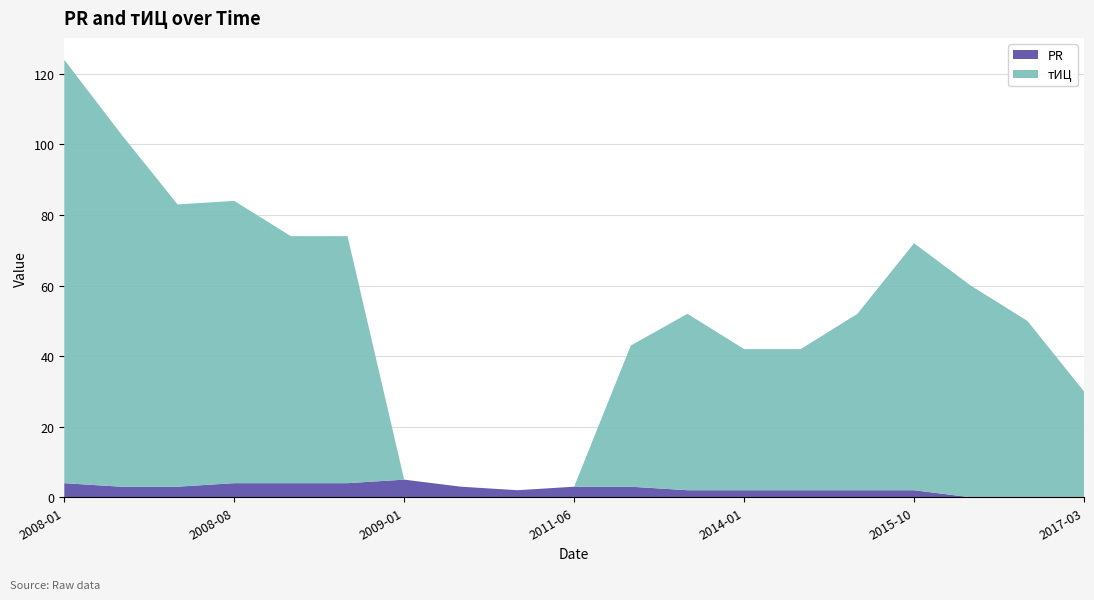

Reading left to right, transcribe all the data shown in this chart.

тИЦ: 2008-01-12=120	2008-03-29=100	2008-05-10=80	2008-08-02=80	2008-09-13=70	2008-11-01=70	2009-01-03=0	2009-11-02=0	2011-01-24=0	2011-06-27=0	2012-02-21=40	2013-12-10=50	2014-01-28=40	2014-10-14=40	2015-06-09=50	2015-10-06=70	2016-04-19=60	2016-10-19=50	2017-03-03=30
PR: 2008-01-12=4	2008-03-29=3	2008-05-10=3	2008-08-02=4	2008-09-13=4	2008-11-01=4	2009-01-03=5	2009-11-02=3	2011-01-24=2	2011-06-27=3	2012-02-21=3	2013-12-10=2	2014-01-28=2	2014-10-14=2	2015-06-09=2	2015-10-06=2	2016-04-19=0	2016-10-19=0	2017-03-03=0